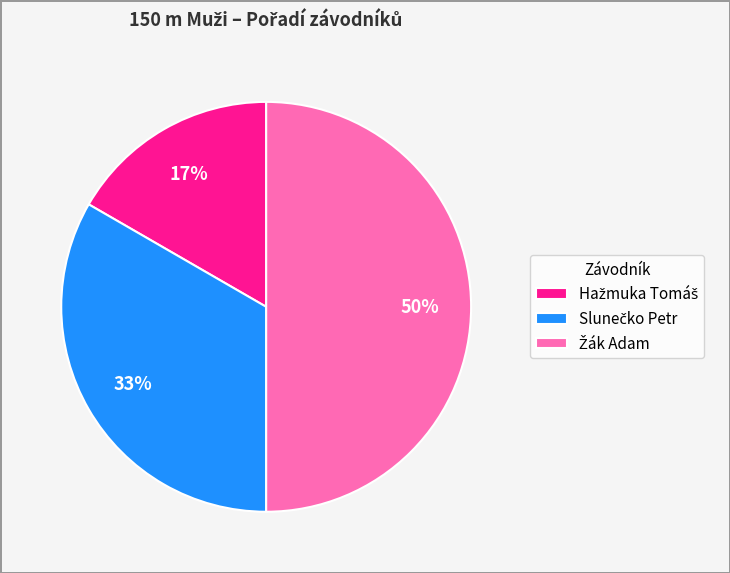

How many slices are in this pie chart?

3